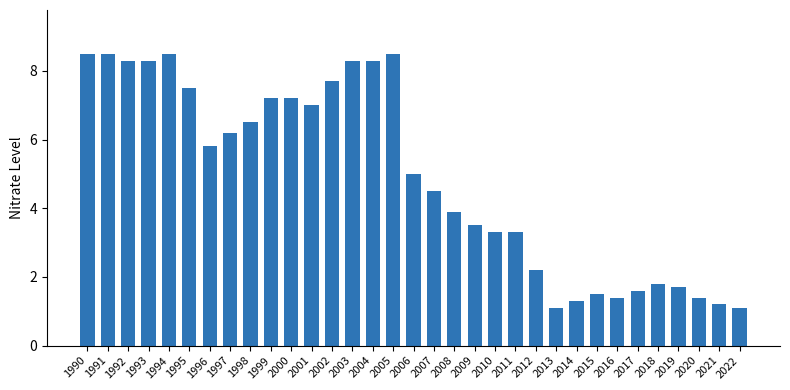

Which has a higher value, 1991 or 2016?

1991